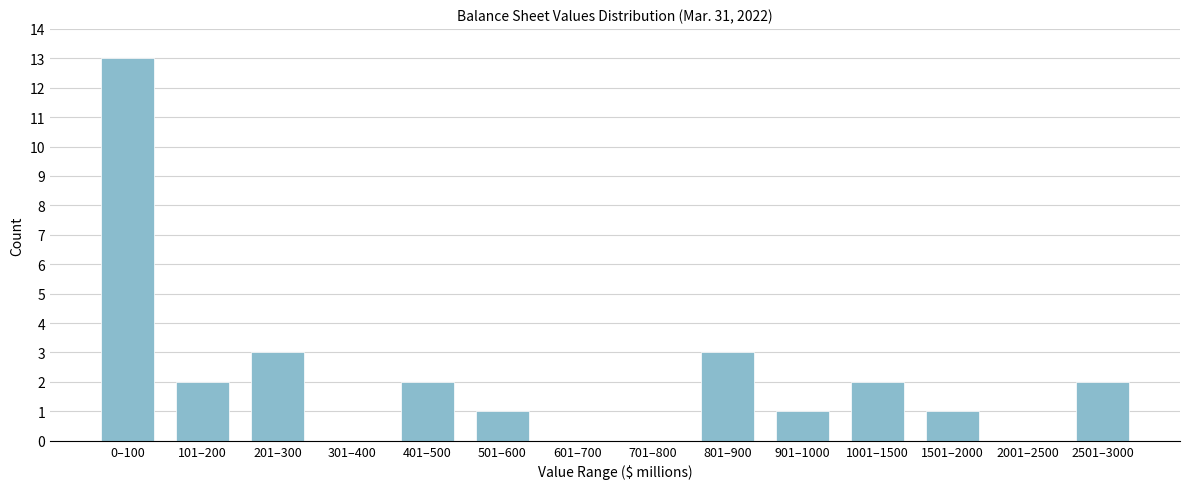

Reading left to right, extract all data points from this chart.

0–100=13	101–200=2	201–300=3	301–400=0	401–500=2	501–600=1	601–700=0	701–800=0	801–900=3	901–1000=1	1001–1500=2	1501–2000=1	2001–2500=0	2501–3000=2